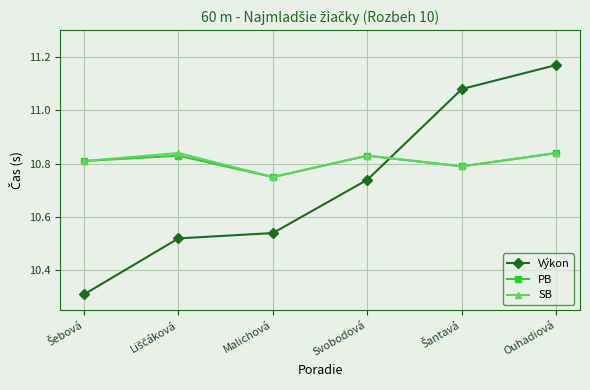

At how many categories does at least one series exceed 10?

6